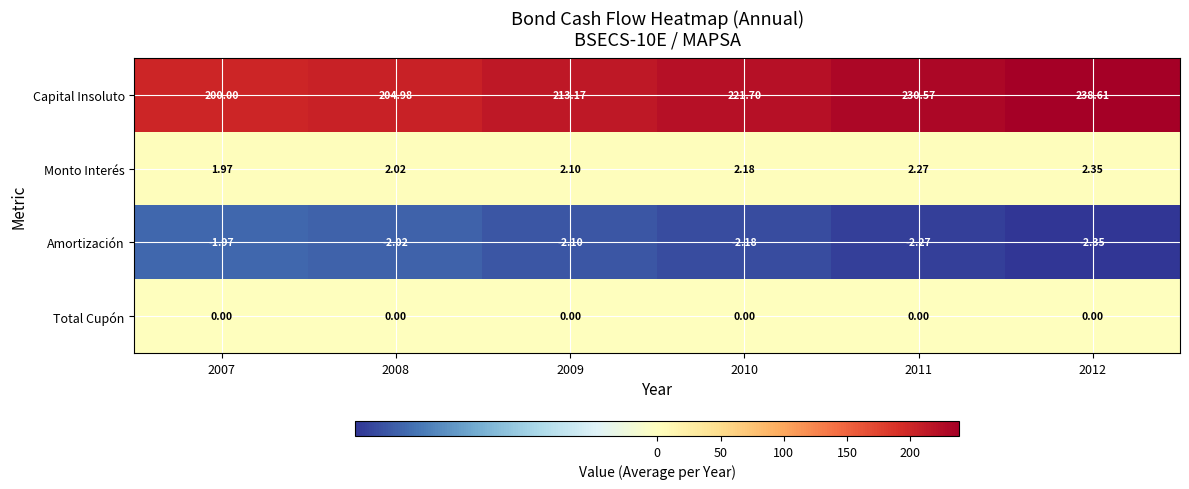

Which series has the widest spread of values?

Capital Insoluto